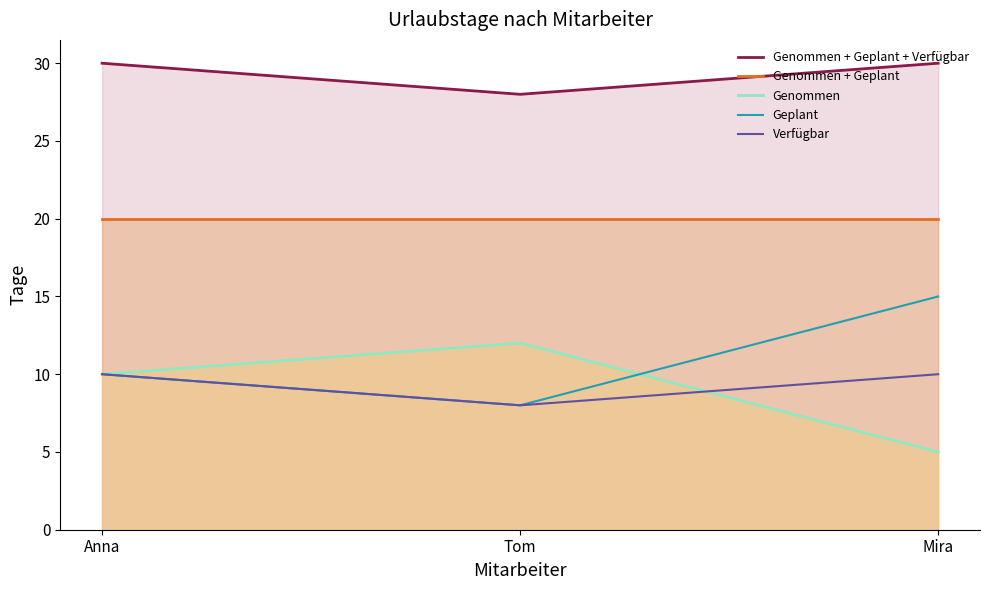

Which series has the largest range (max minus min)?

Genommen